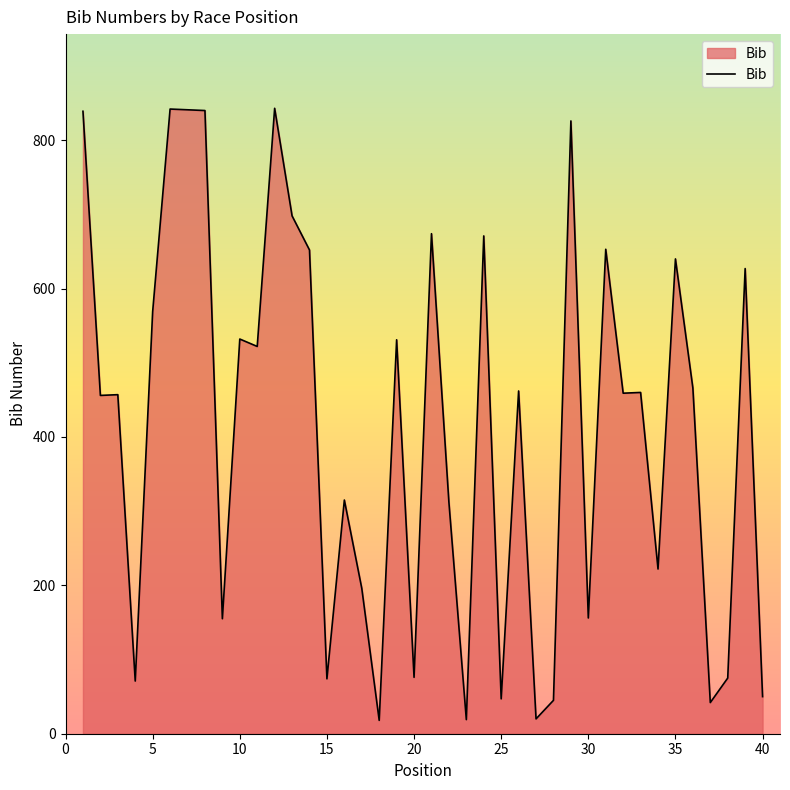

What is the difference between the maximum and minimum values?

825